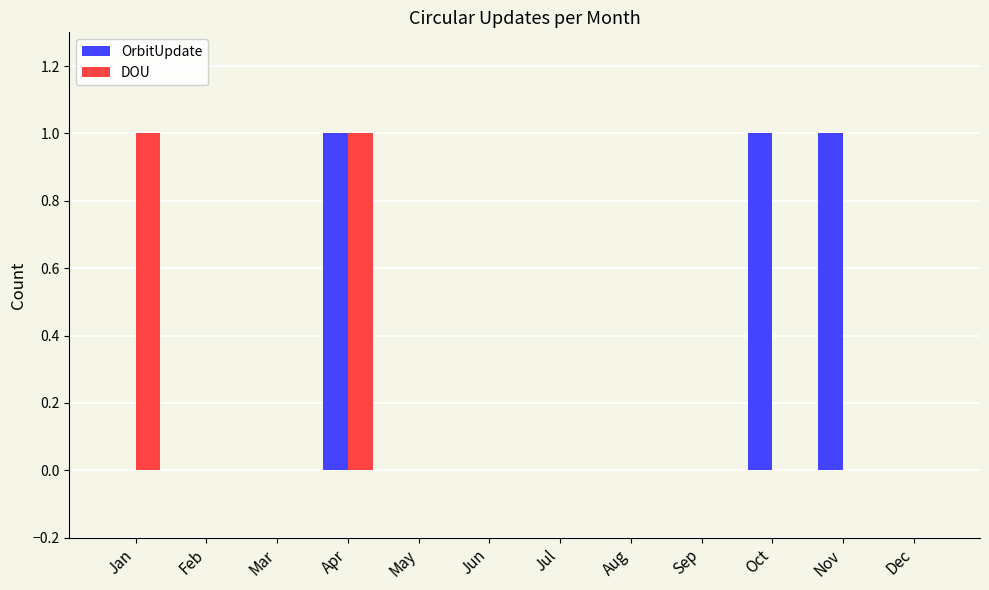

At which category is the sum across all series the highest?

Apr